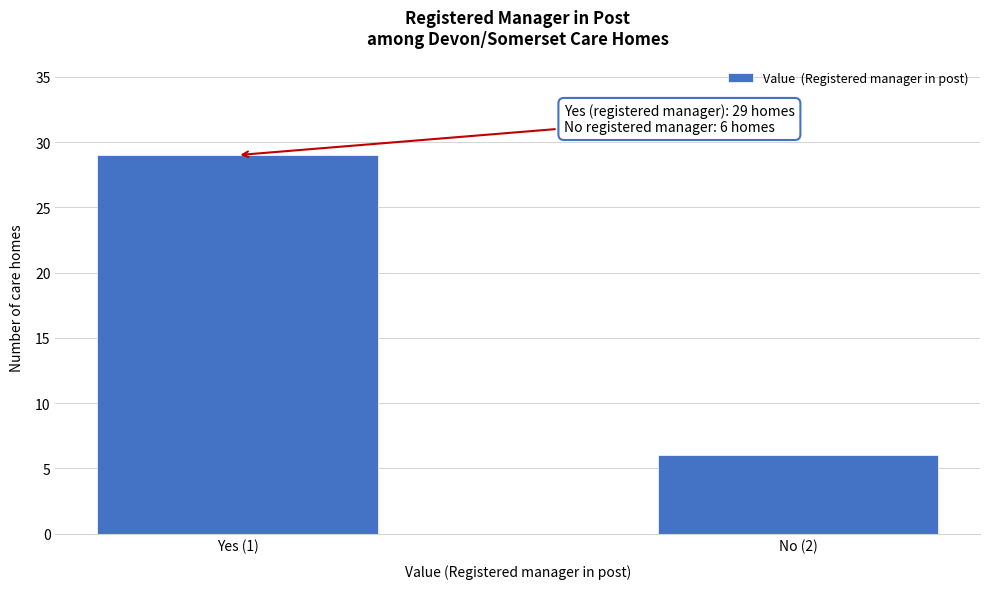

Reading left to right, what are all the values shown in this chart?

Yes (1)=29	No (2)=6